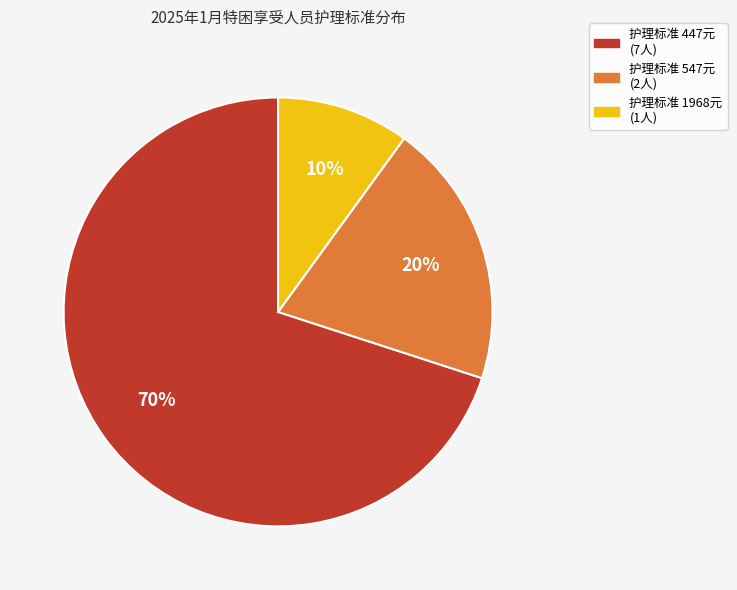

Is there a majority slice in this chart?

Yes